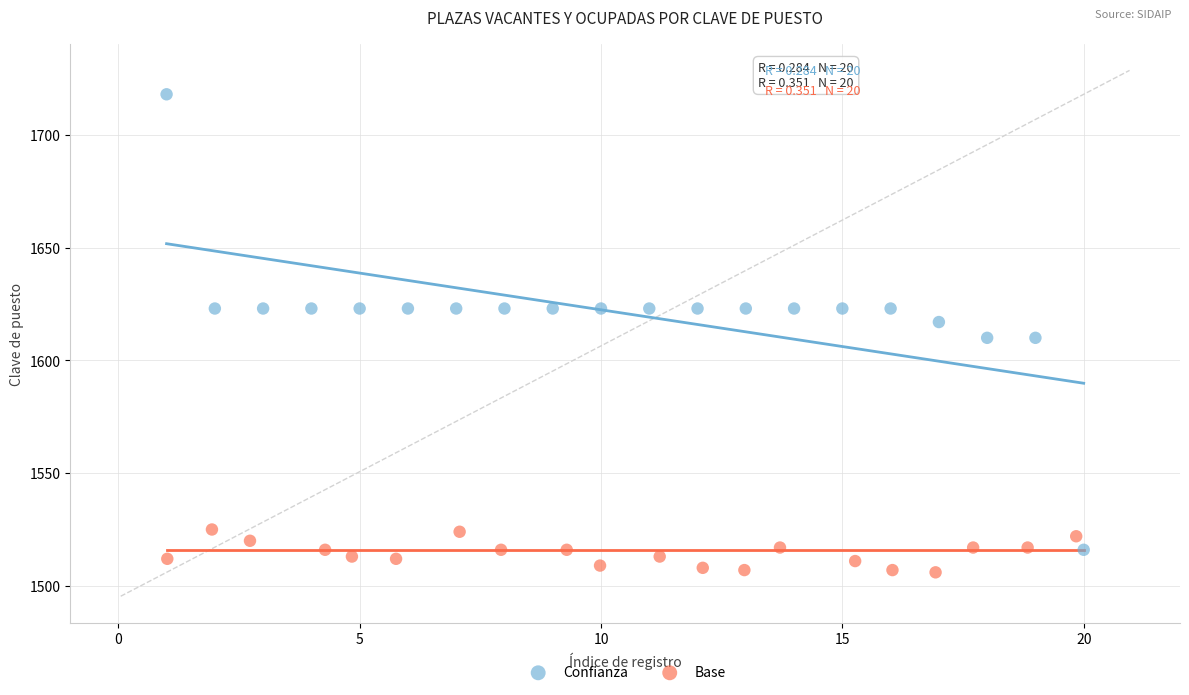

Which series reaches the maximum Y coordinate?

Confianza